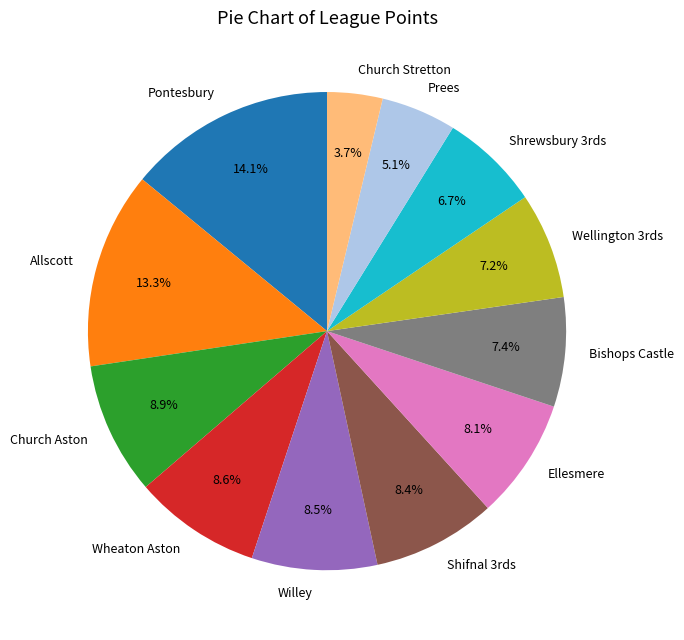

What is the total percentage of Ellesmere and Allscott?

21.4%